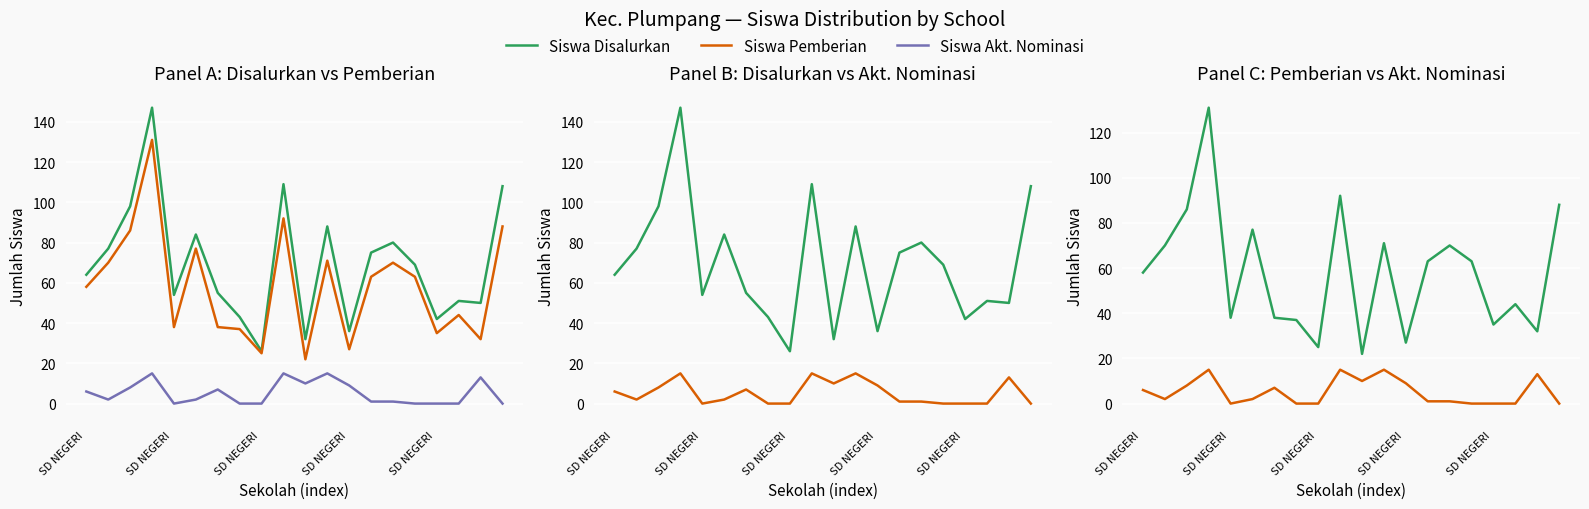

What is the spread (max minus min) of values at 11?

73